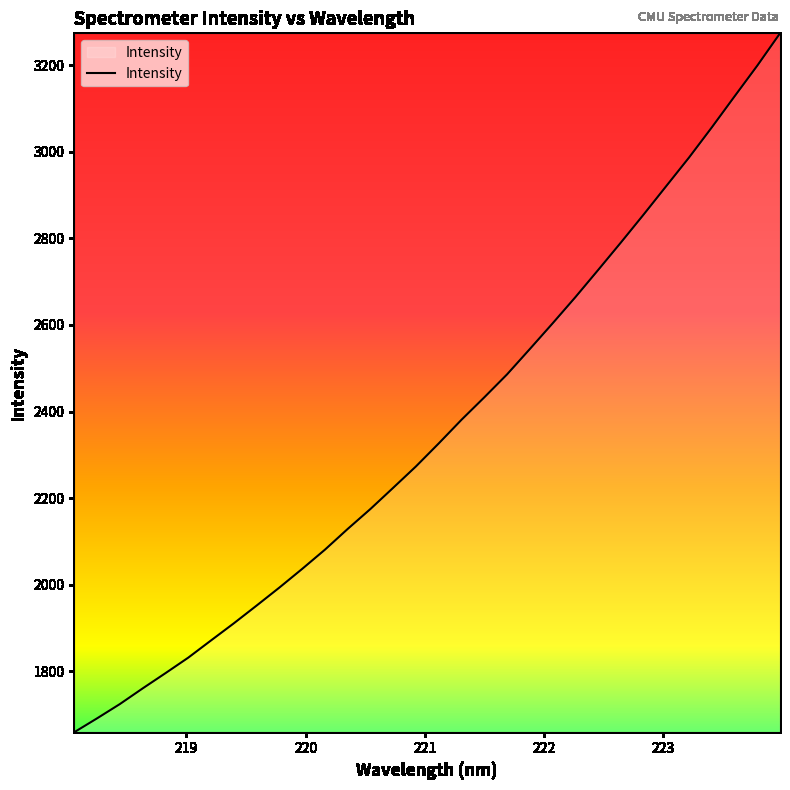

What is the difference between the maximum and minimum values?

1614.0